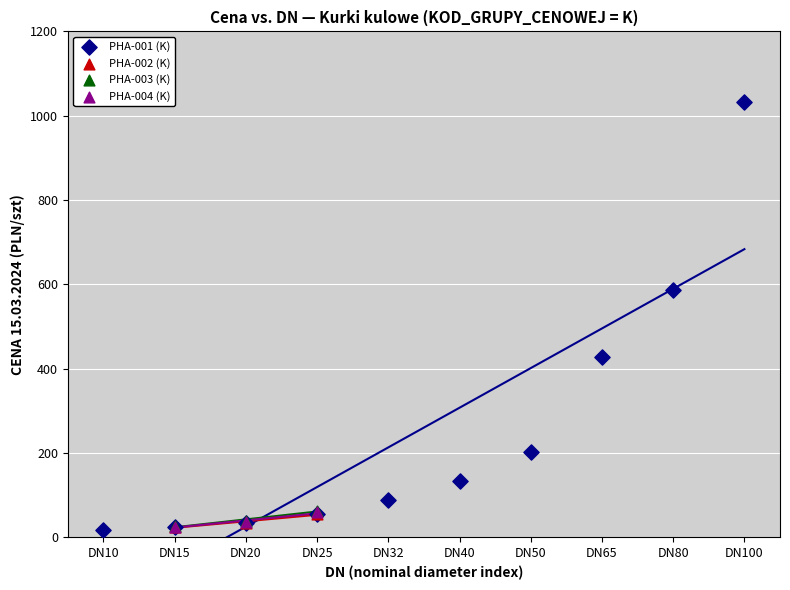

Which series has the largest Y range (max minus min)?

PHA-001 (K)